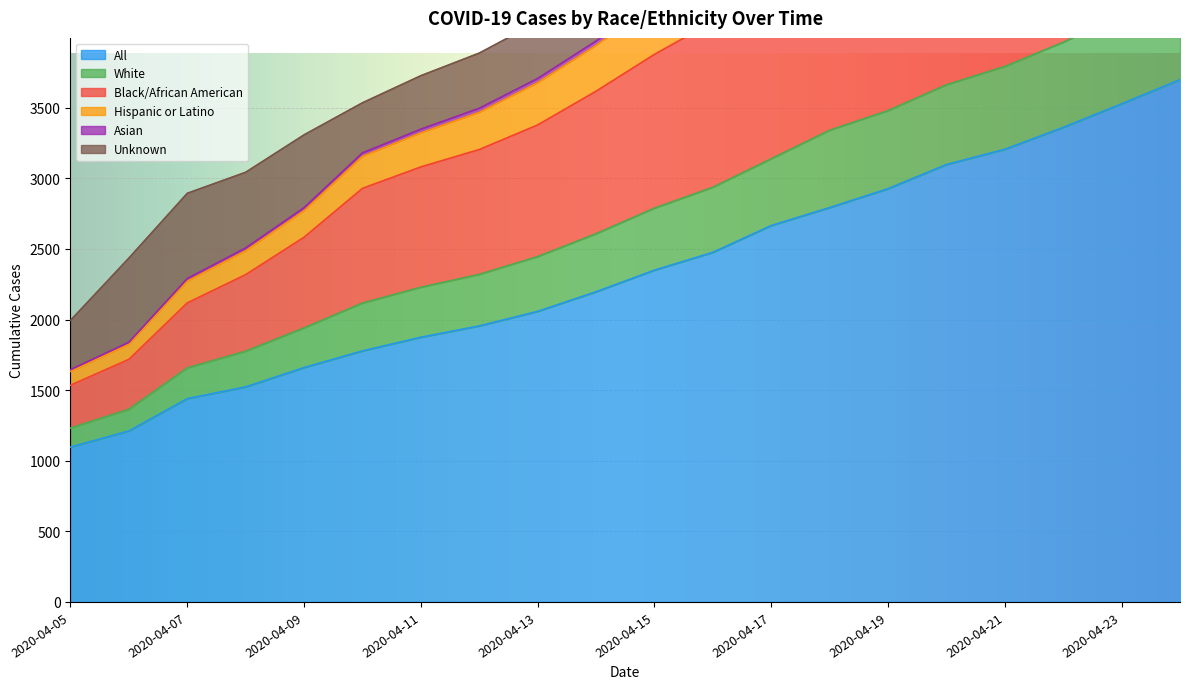

Which category has the highest value across all series?

2020-04-24